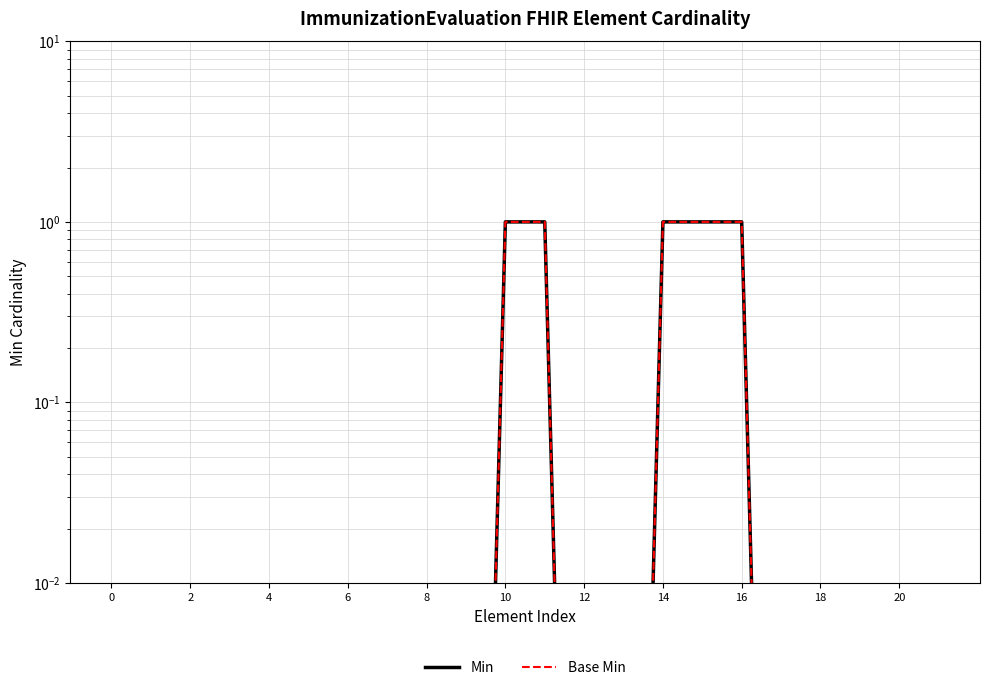

What is the highest value of the Min series?

1.0